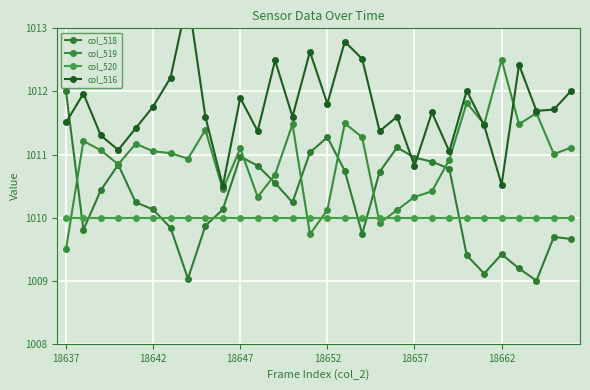

How many interior local peaks does the col_518 series have?

6